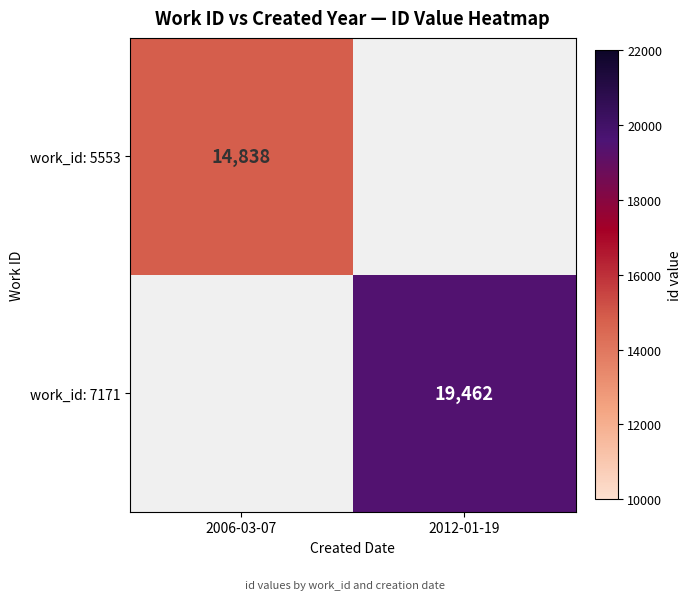

The value of work_id: 5553 at 2006-03-07 is 3001. True or false?

False